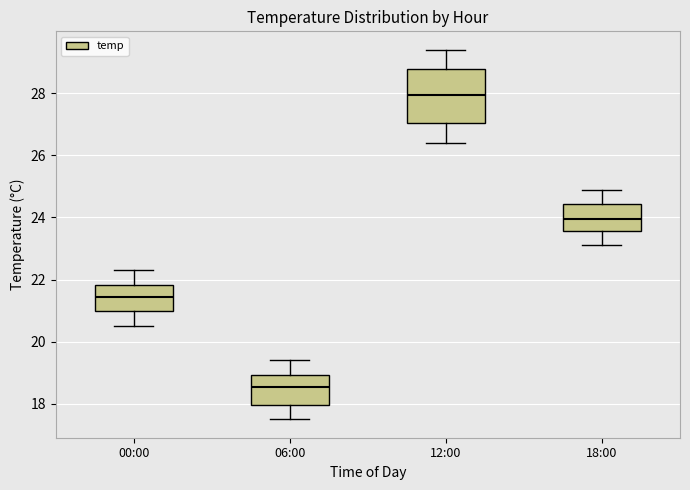

Where does the lower whisker of the box for 00:00 end on the y-axis? The values are not printed on the chart, so give them approximately, as read against the axis.

20.6